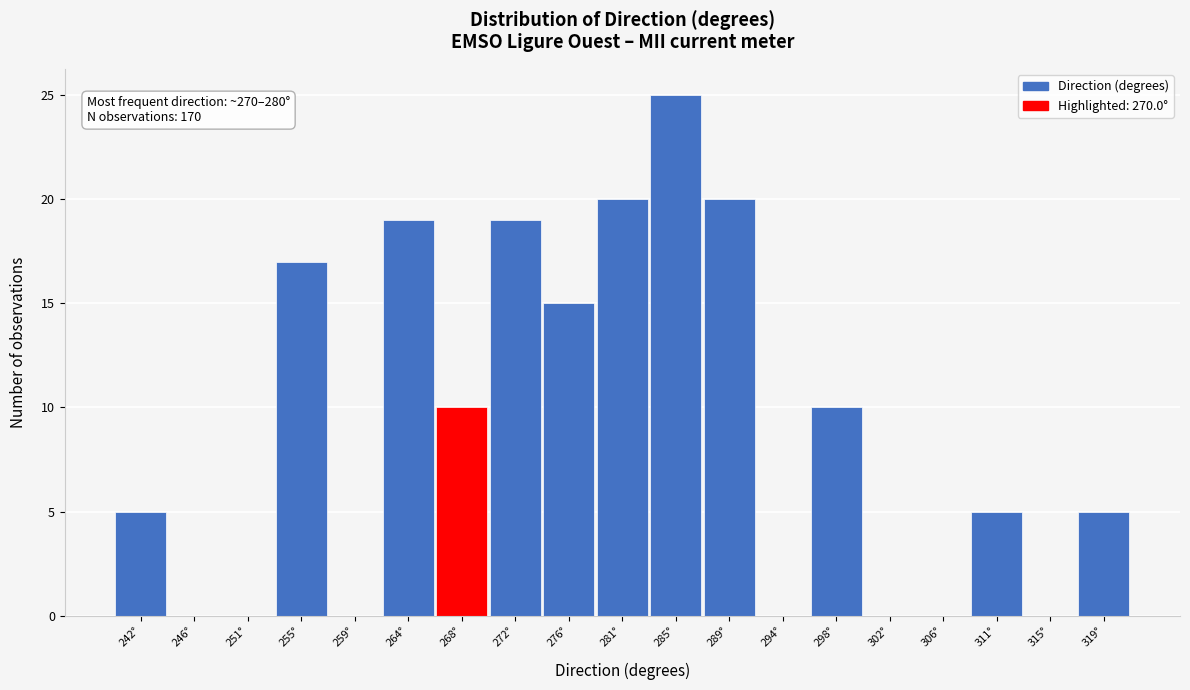

Reading left to right, extract all data points from this chart.

242°=5	246°=0	251°=0	255°=17	259°=0	264°=19	268°=10	272°=19	276°=15	281°=20	285°=25	289°=20	294°=0	298°=10	302°=0	306°=0	311°=5	315°=0	319°=5